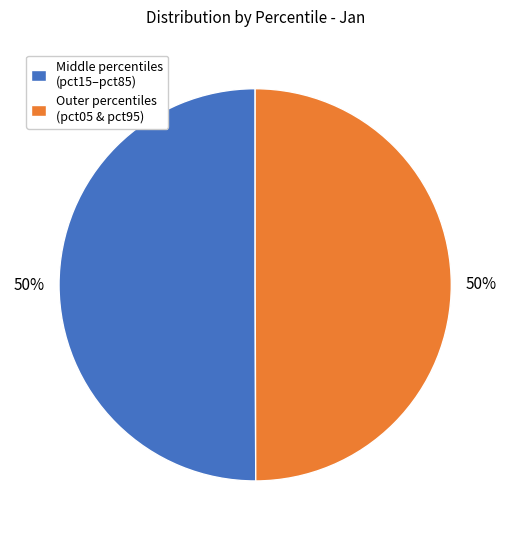

To the nearest percent, what portion does Middle percentiles (pct15–pct85) represent?

50%